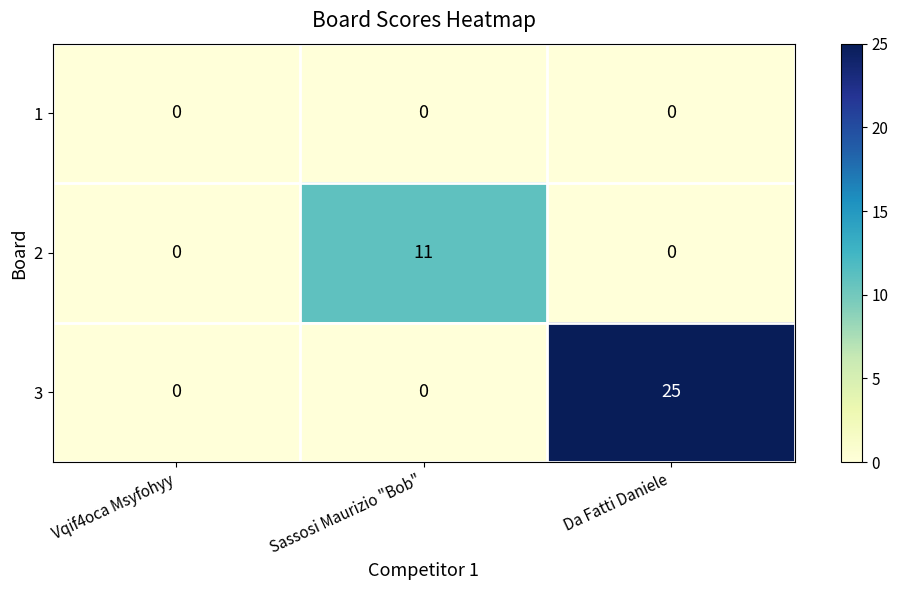

How many categories are shown in the chart?

3